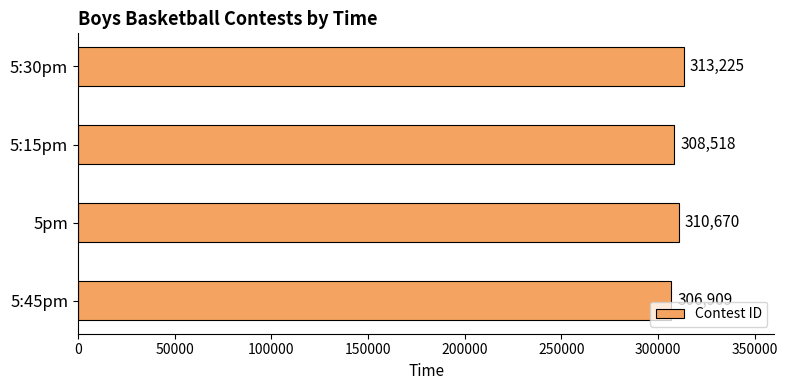

Reading bottom to top, extract all data points from this chart.

5:45pm=306909	5pm=310670	5:15pm=308518	5:30pm=313225